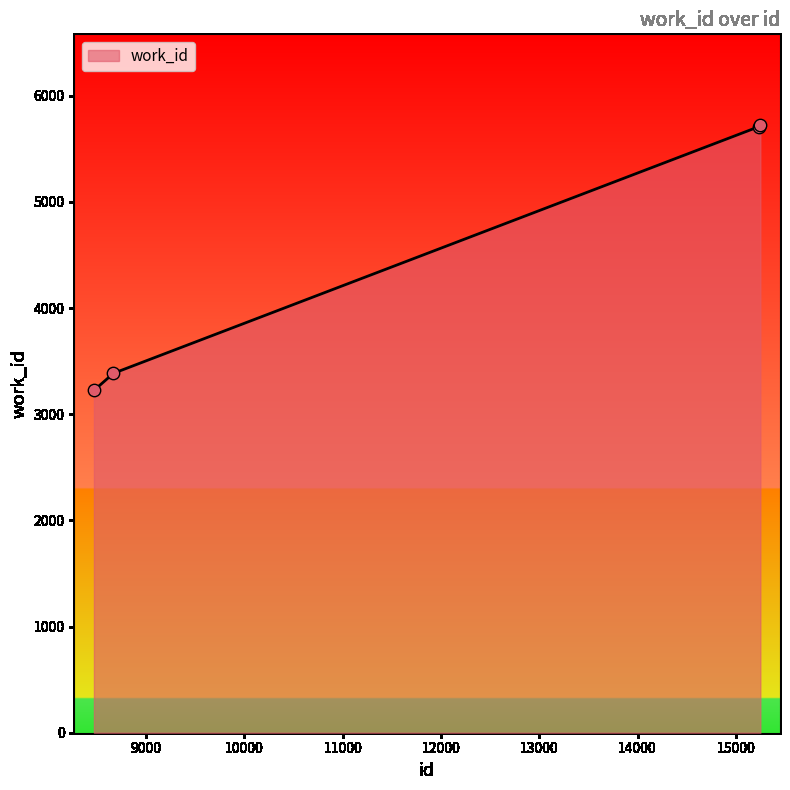

What is the greatest value displayed?

5720